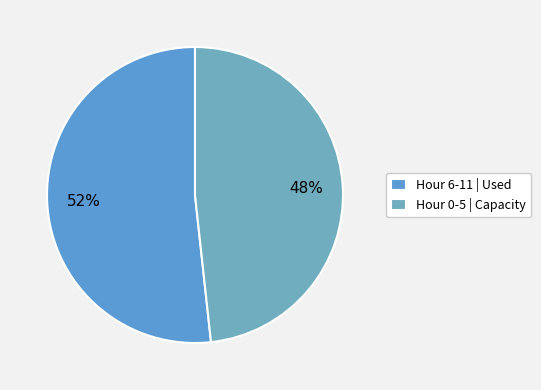

How many segments does this pie chart have?

2